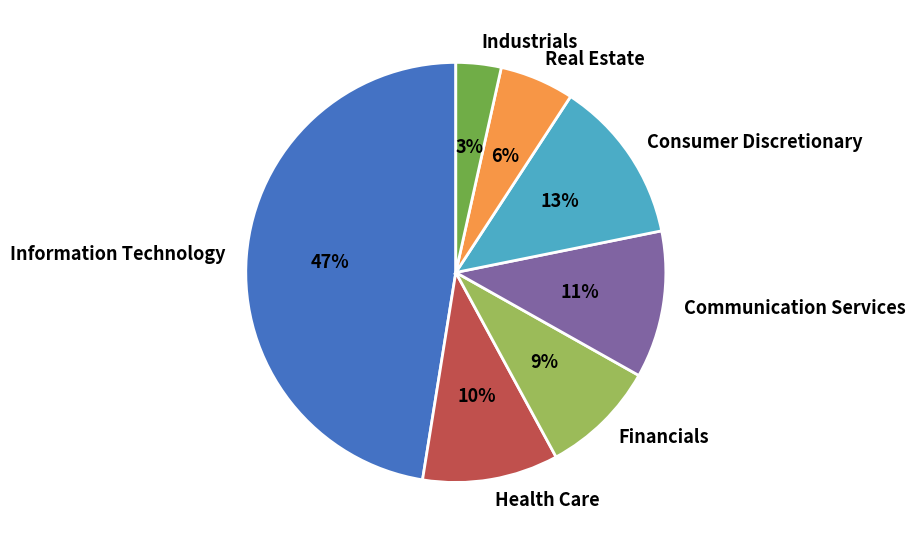

What percentage is the Industrials slice, to the nearest percent?

3%